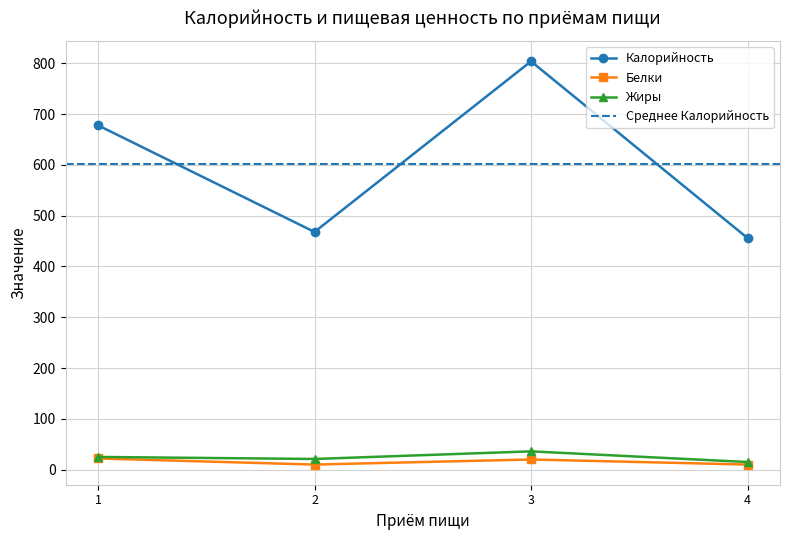

The value of Белки at 3 is 20. True or false?

True